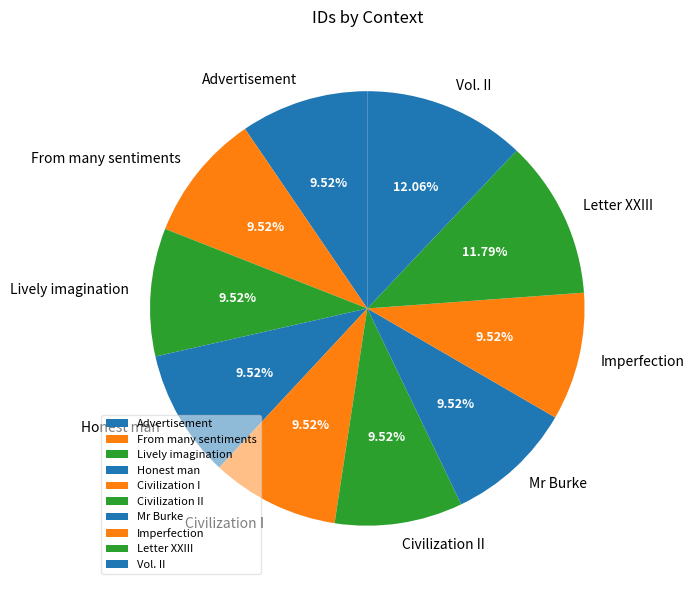

Is the sum of Civilization II and Letter XXIII greater than half?

No